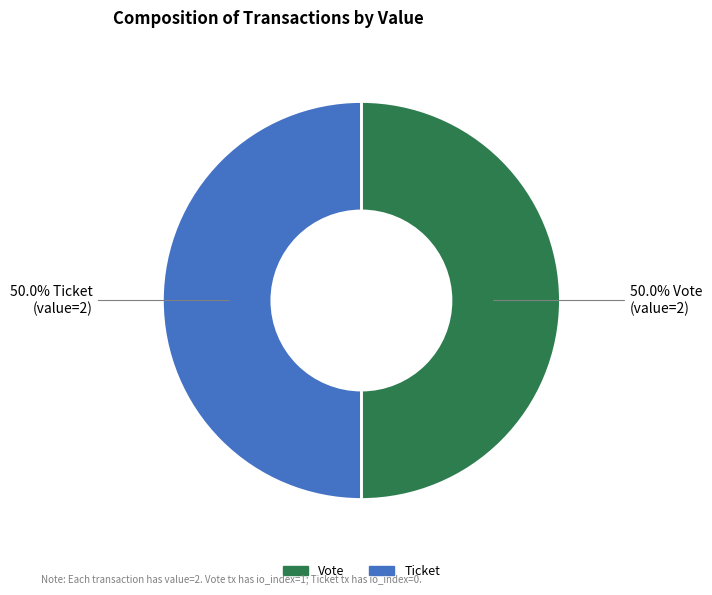

How many segments does this pie chart have?

2